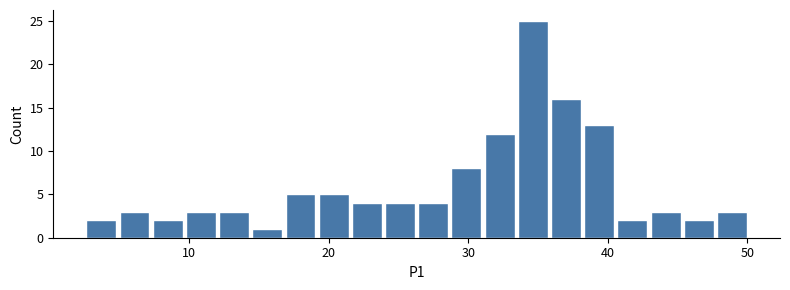

Around what value on the x-axis is the tallest bar? Give the approximate position of its centre, as read against the axis.

35